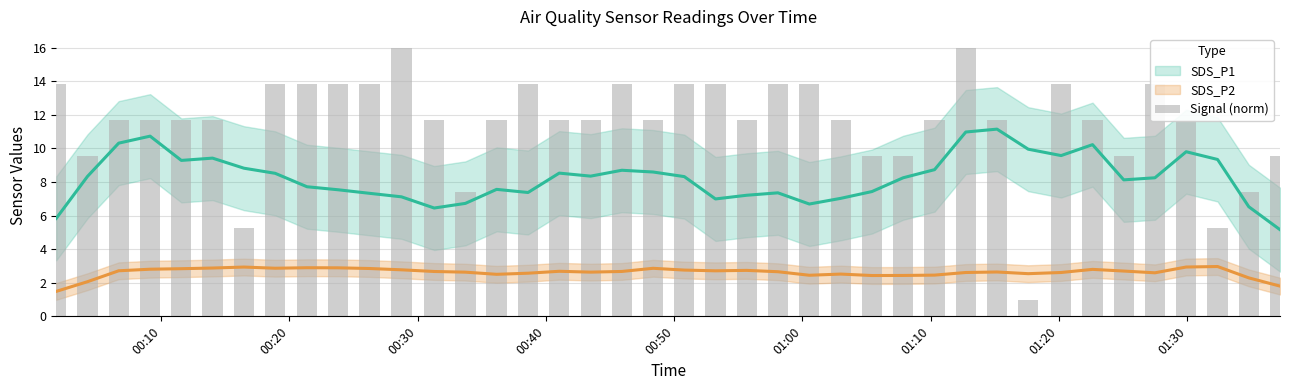

Is it true that the value at 01:10 is 3.1?

False